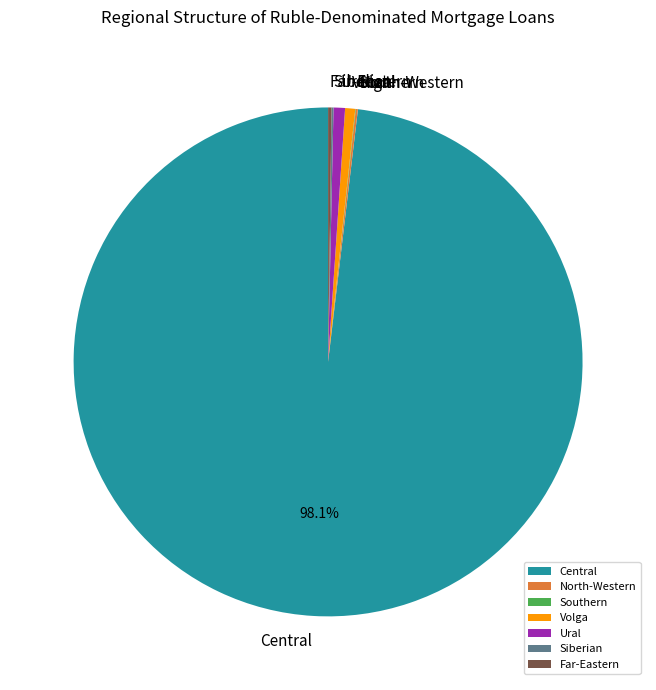

What is the largest slice in the pie chart?

Central